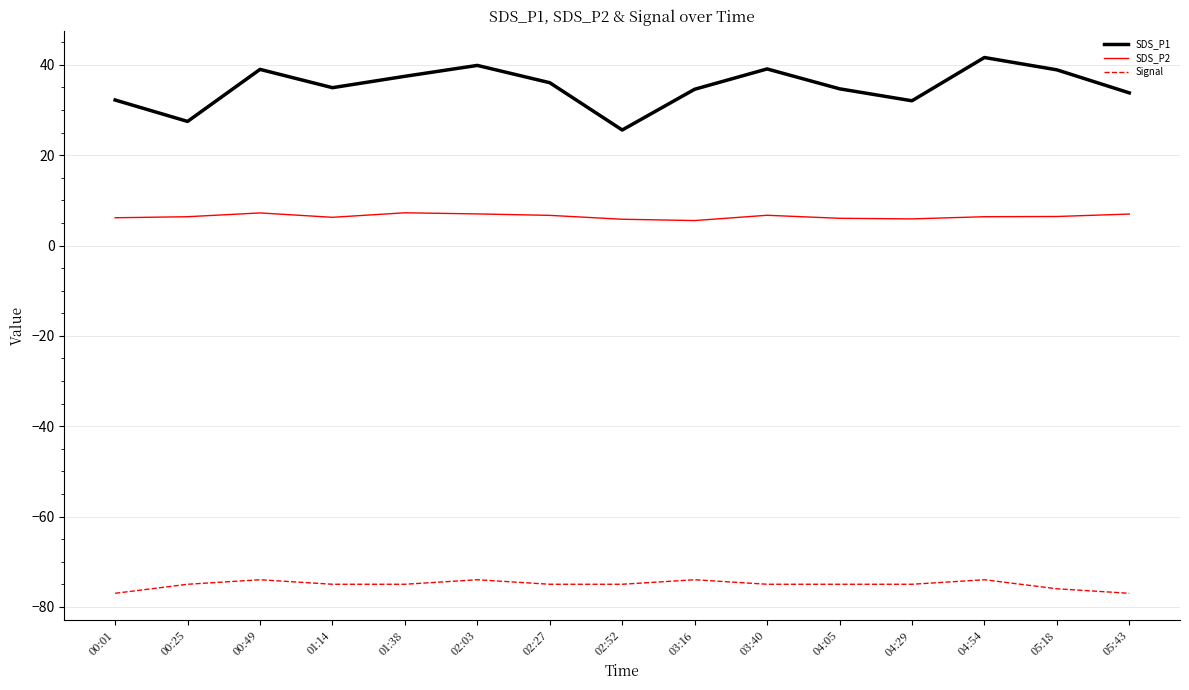

What position from the left is 05:18?

14